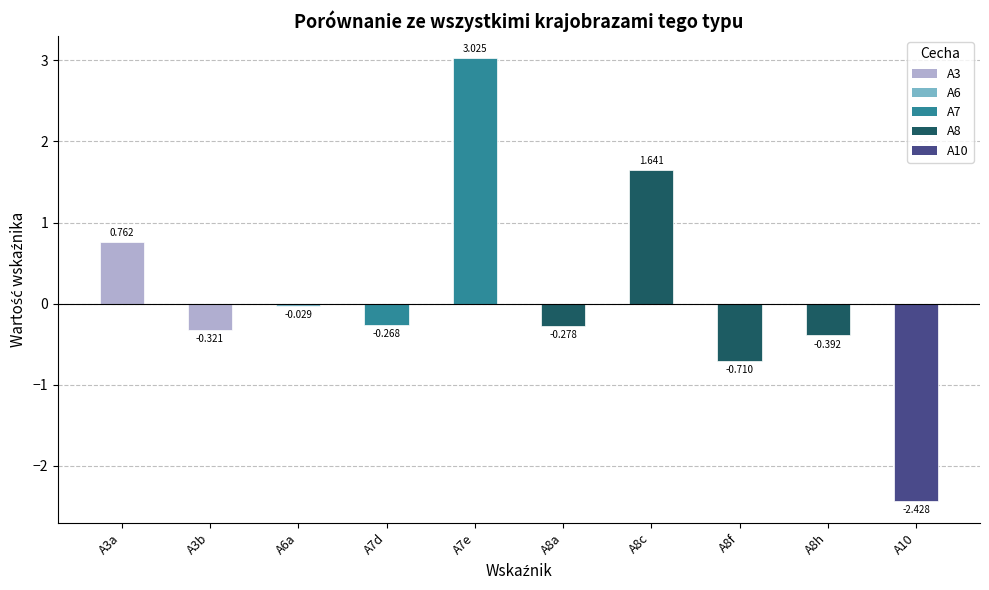

Does the chart contain stacked bars?

No